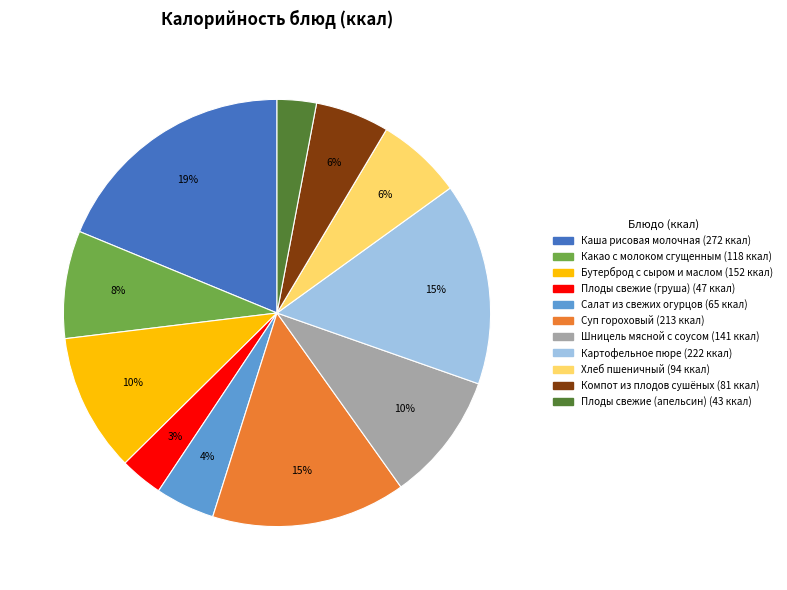

To the nearest percent, what percentage of the pie is Шницель мясной с соусом?

10%